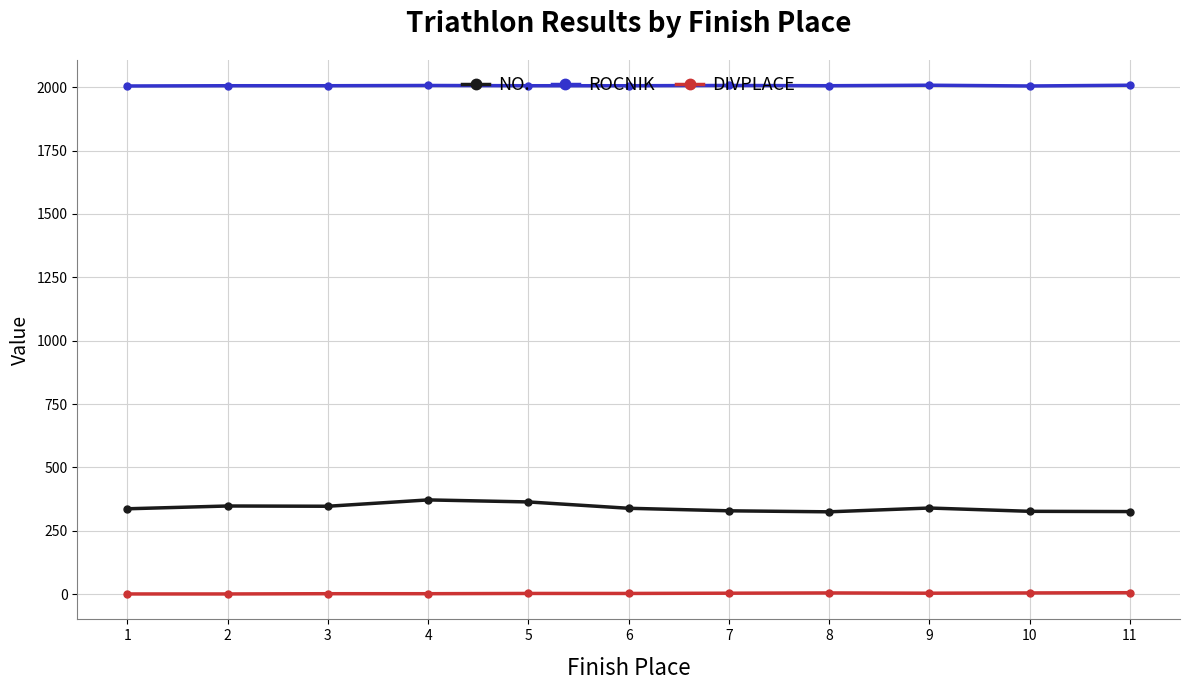

What is the greatest value displayed?

2008